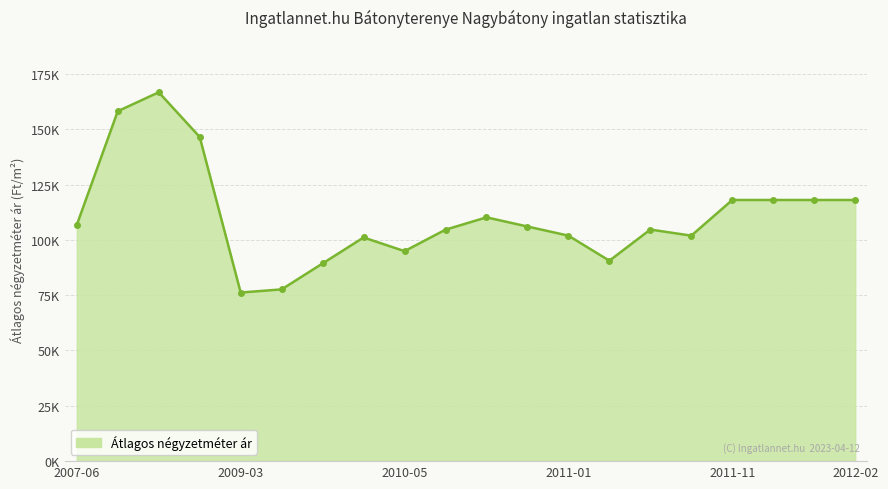

What is the label of the 3rd point from the right?

2011-12